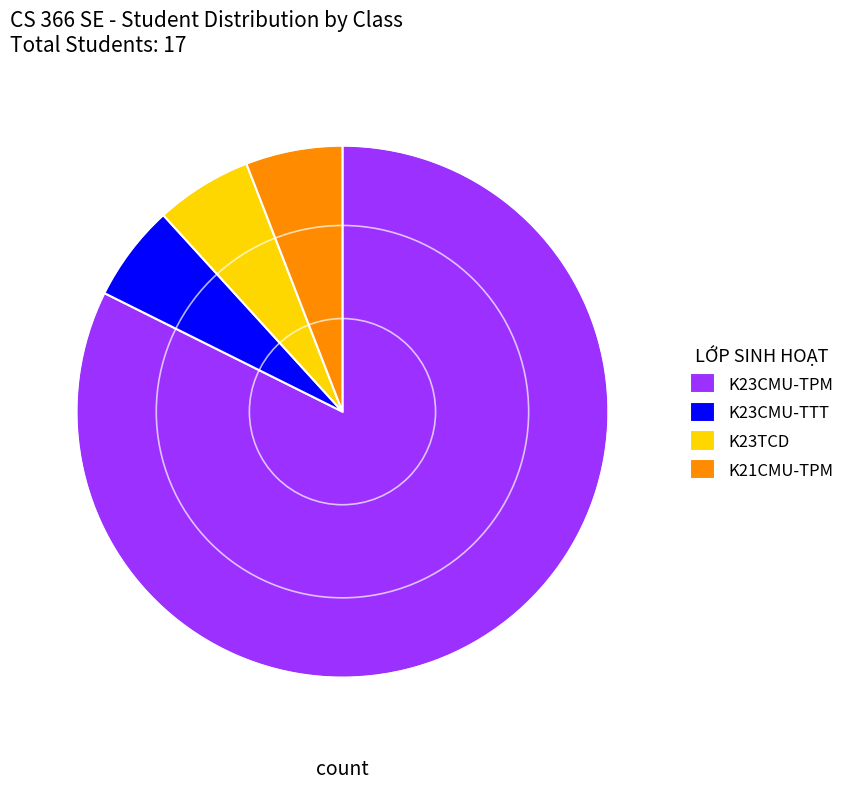

Between K23CMU-TPM and K23CMU-TTT, which is larger?

K23CMU-TPM